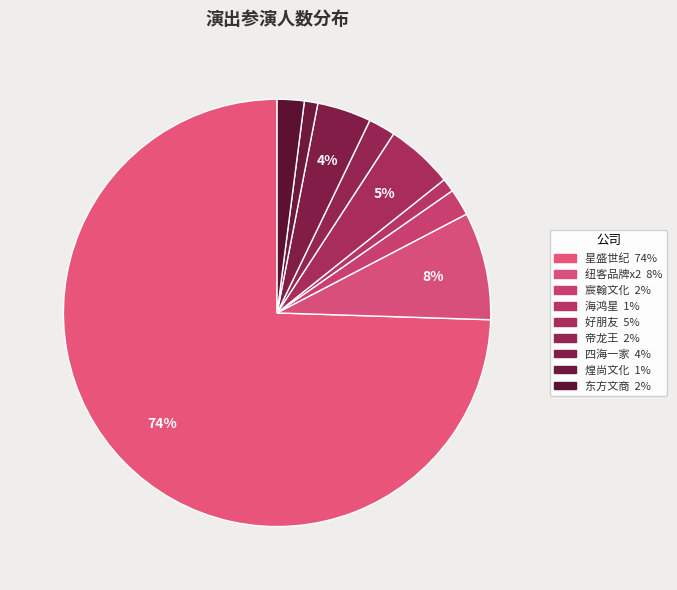

Count the number of slices in the pie.

9